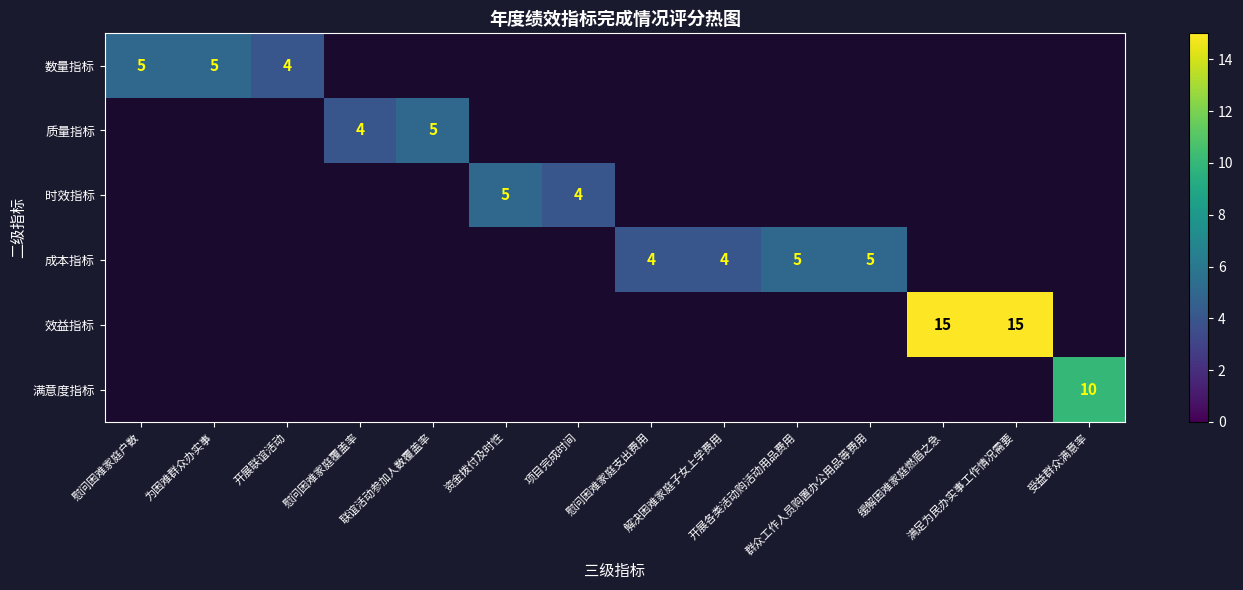

The value of 数量指标 at 开展联谊活动 is 4.0. True or false?

True